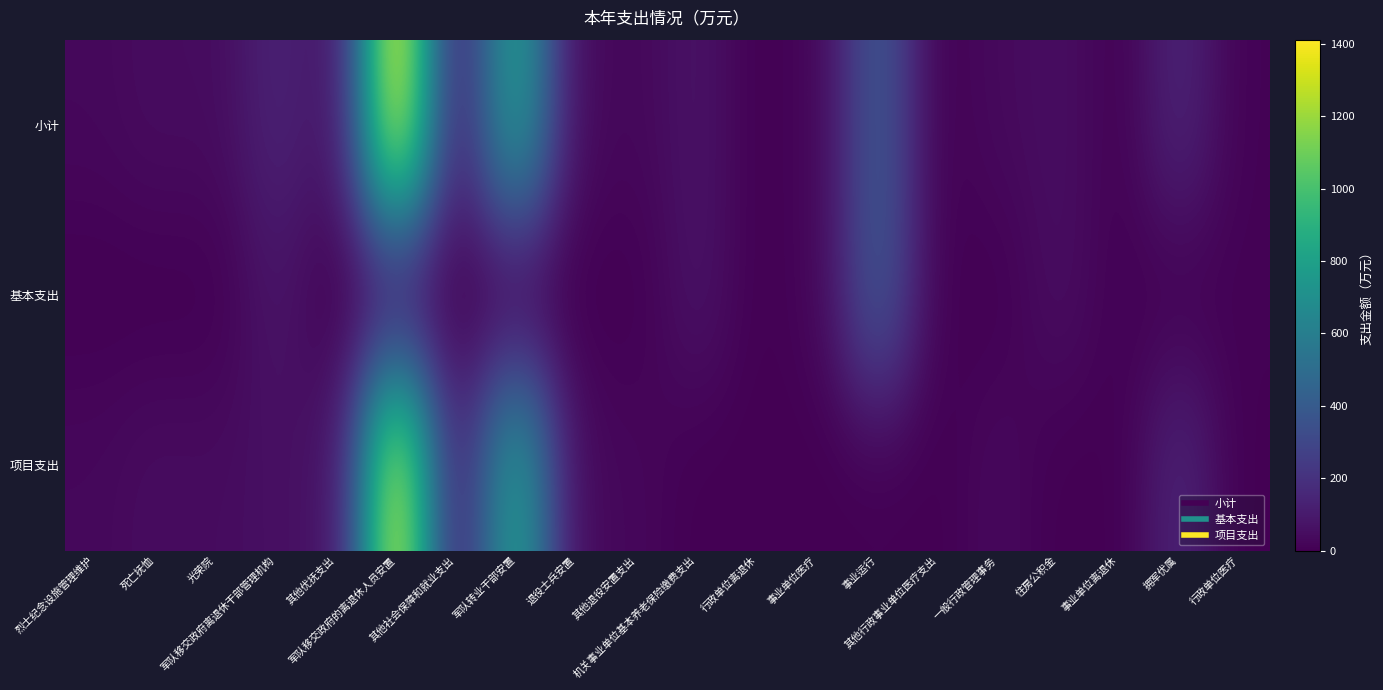

At 死亡抚恤, list the series in order from largest to smallest.

小计, 项目支出, 基本支出